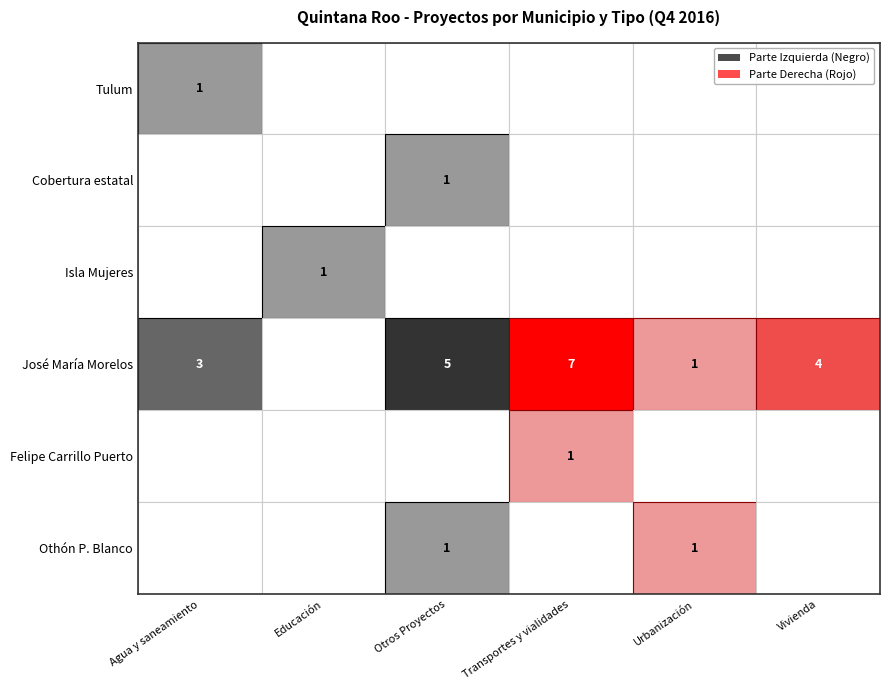

Which has a higher value, Agua y saneamiento or Urbanización?

Agua y saneamiento